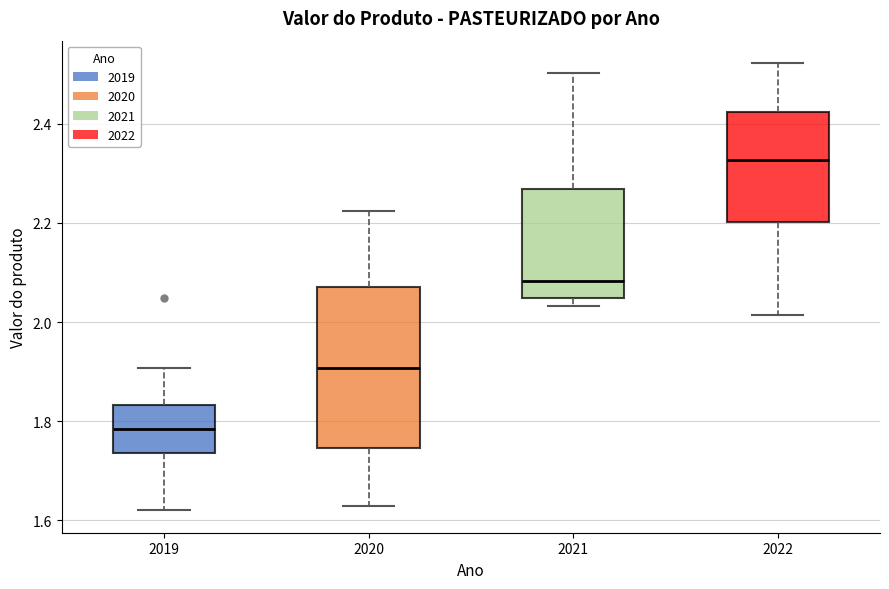

Reading left to right, read every box against the y-axis: the position of its median line, the range the box covers, and the ends of its whiskers. The values are not printed on the chart, so give them approximately, as read against the axis.

2019: median 1.78, box 1.74 to 1.84, whiskers 1.62 to 1.90
2020: median 1.90, box 1.74 to 2.08, whiskers 1.62 to 2.22
2021: median 2.08, box 2.04 to 2.26, whiskers 2.04 (just below the box's lower edge) to 2.50
2022: median 2.32, box 2.20 to 2.42, whiskers 2.02 to 2.52